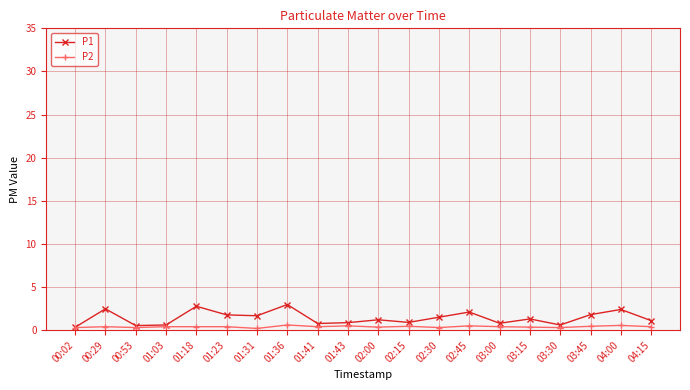

What is the label of the 3rd point from the right?

03:45